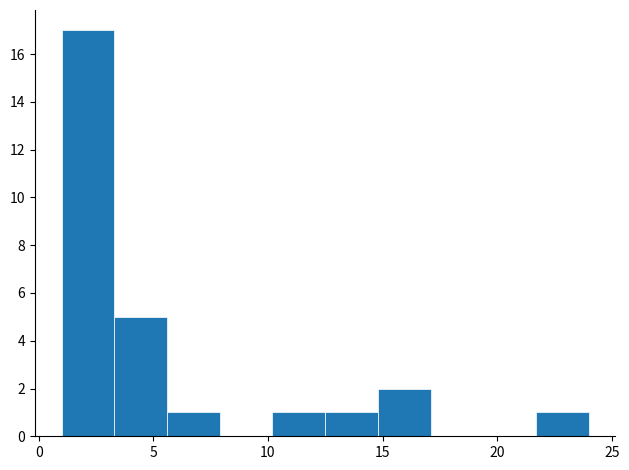

Reading left to right, list every bar in this chart as the range it spans on the x-axis followed by its height. Neither the bar edges nor the heights are printed on the chart, so give them approximately, as read against the axes.

1.0 to 3.3: 17
3.3 to 5.6: 5
5.6 to 7.9: 1
7.9 to 10.2: 0
10.2 to 12.5: 1
12.5 to 14.8: 1
14.8 to 17.1: 2
17.1 to 19.4: 0
19.4 to 21.7: 0
21.7 to 24.0: 1